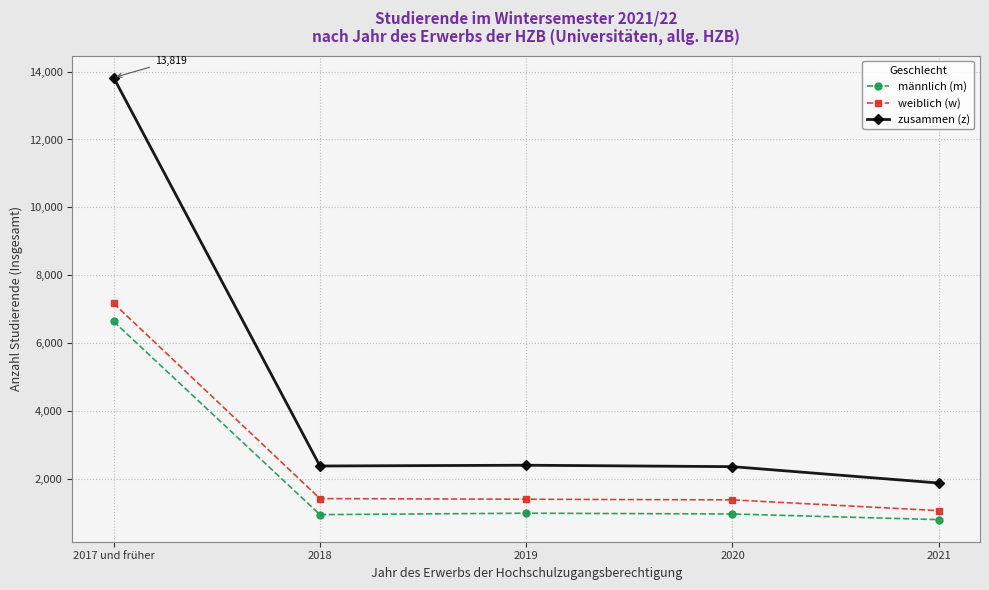

At which category does the chart reach its minimum across all series?

2021